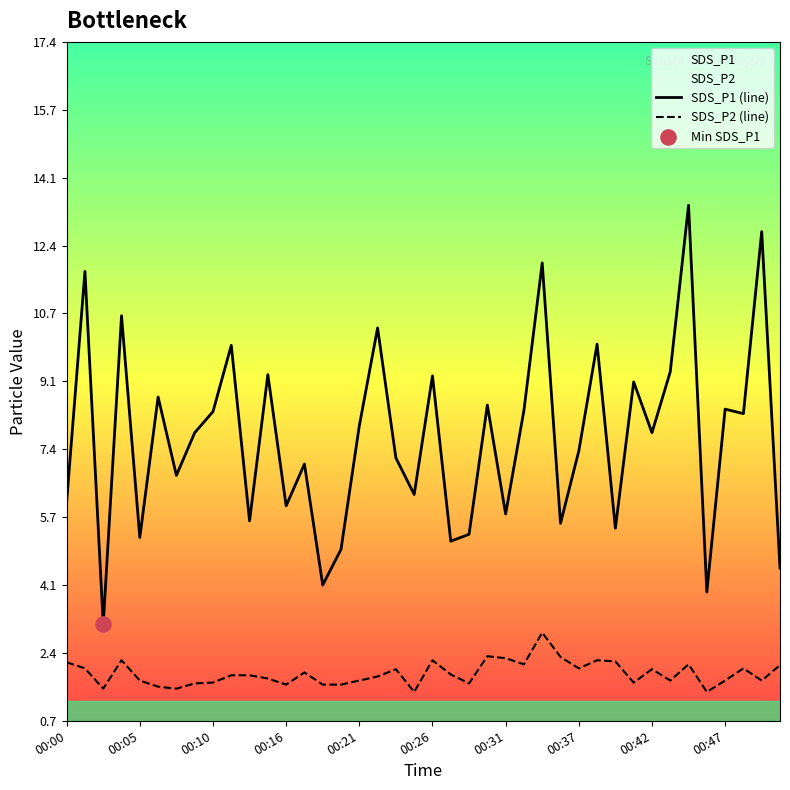

Which series contains the lowest Y value?

SDS_P2 (line)